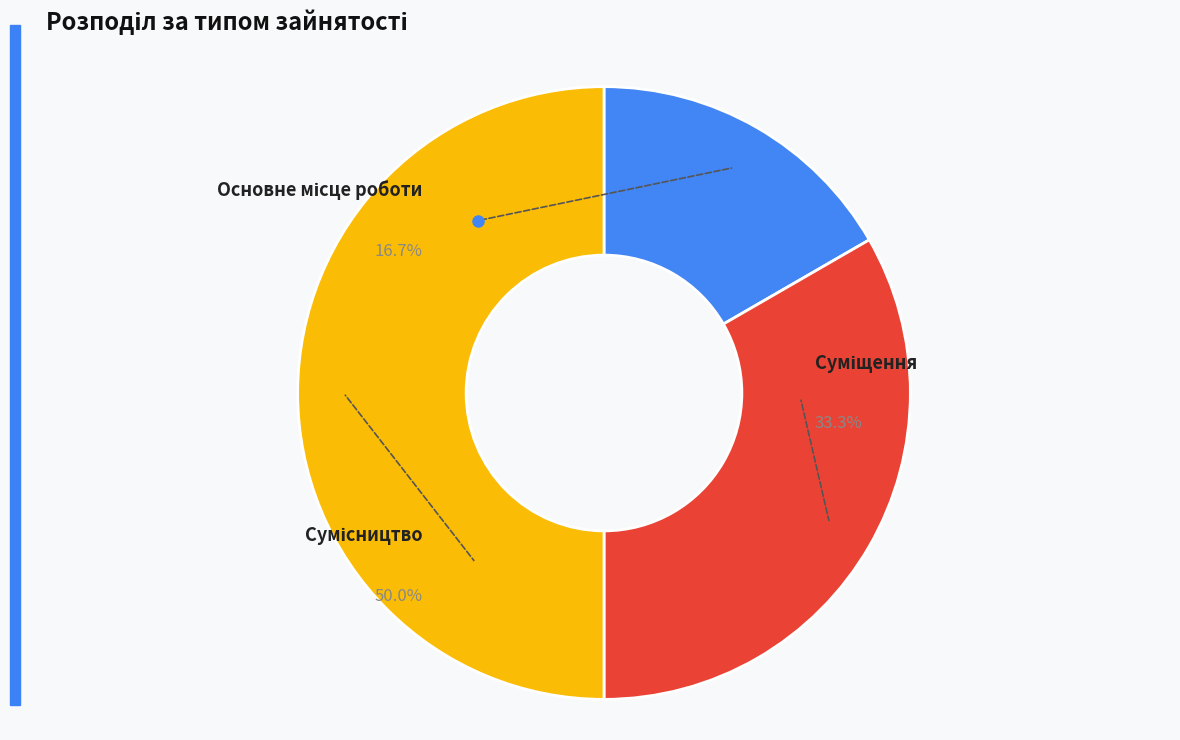

How much of the chart is everything except Сумісництво?

50.0%